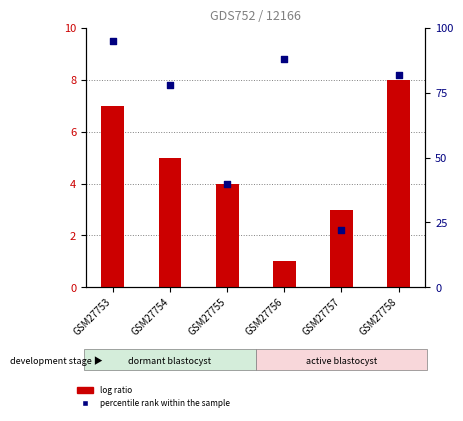

Which series reaches the maximum Y coordinate?

percentile rank within the sample